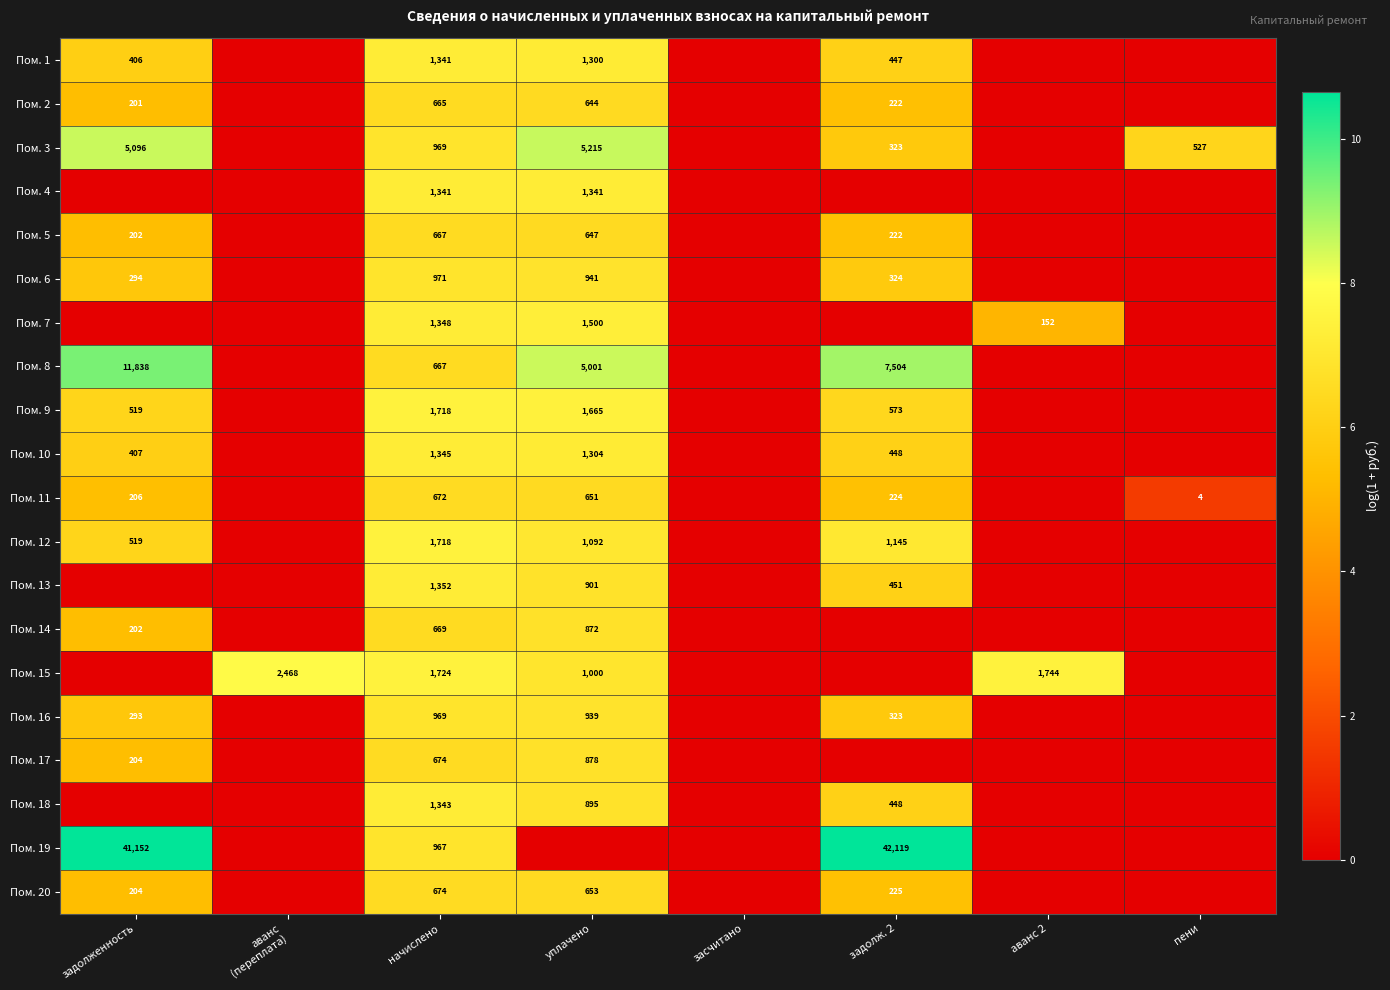

What is the difference between the highest and lowest values at начислено?

1059